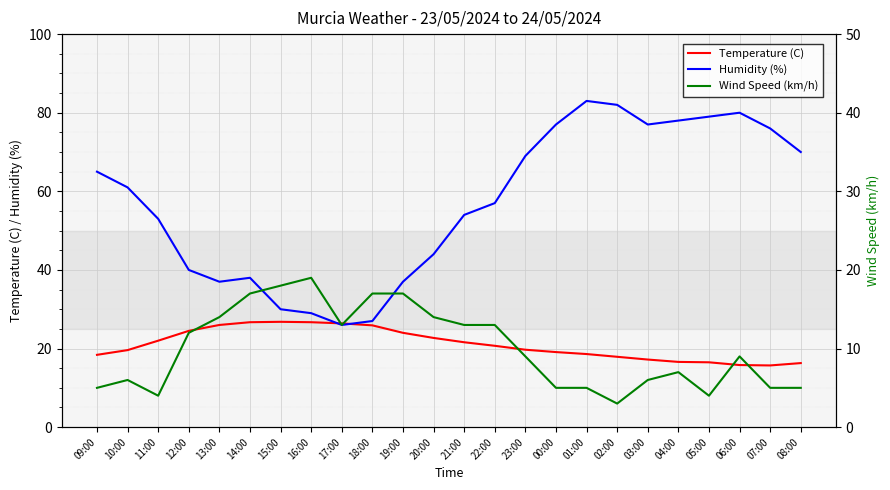

Is the value of Temperature (C) at 05:00 greater than the value of Wind Speed (km/h) at 16:00?

No